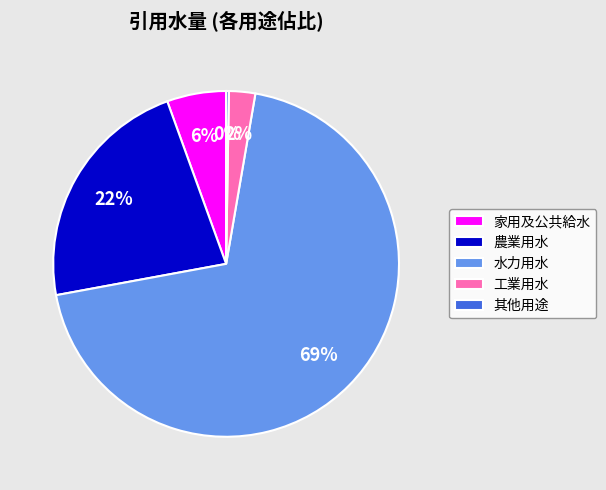

Is it true that 家用及公共給水 is 17% of the pie?

False